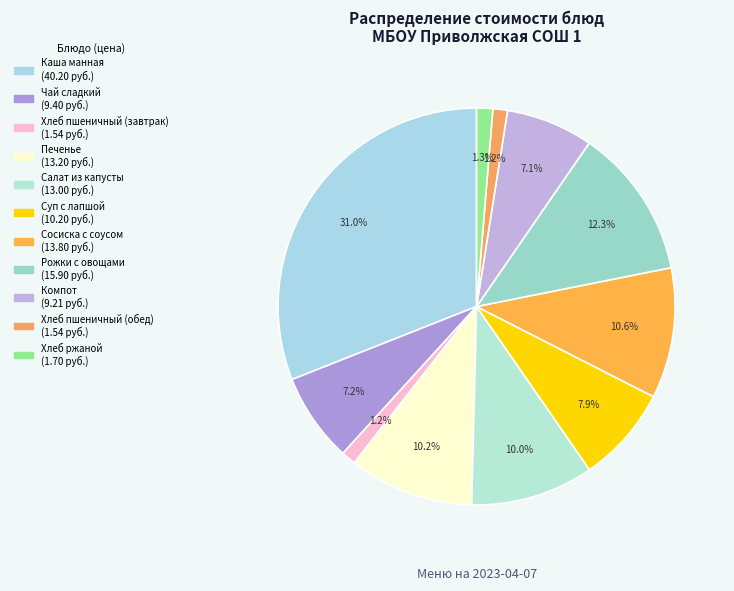

To the nearest percent, what is the difference between the Суп с лапшой and Хлеб пшеничный (обед) slice percentages?

7%